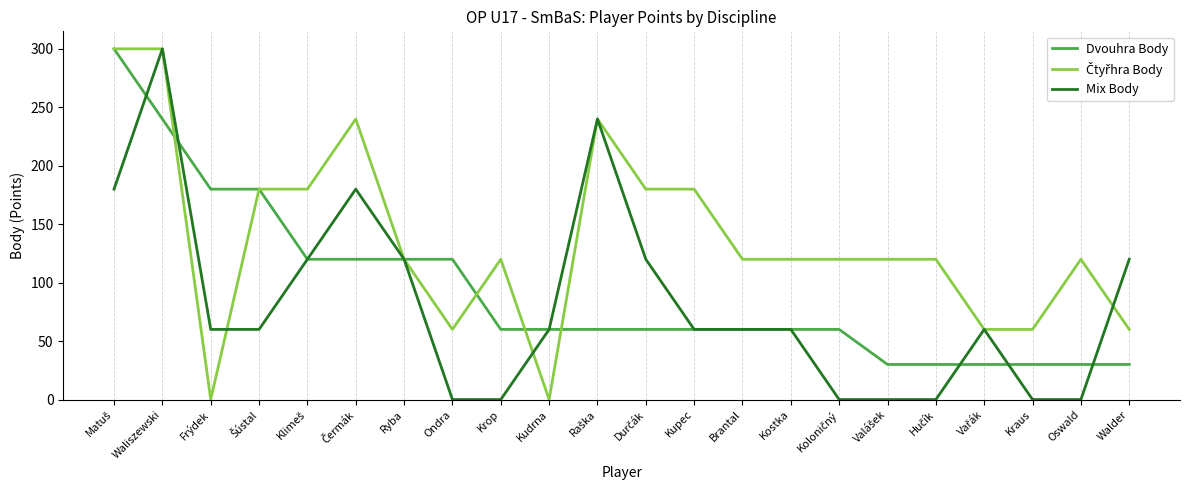

What is the spread (max minus min) of values at Kraus?

60